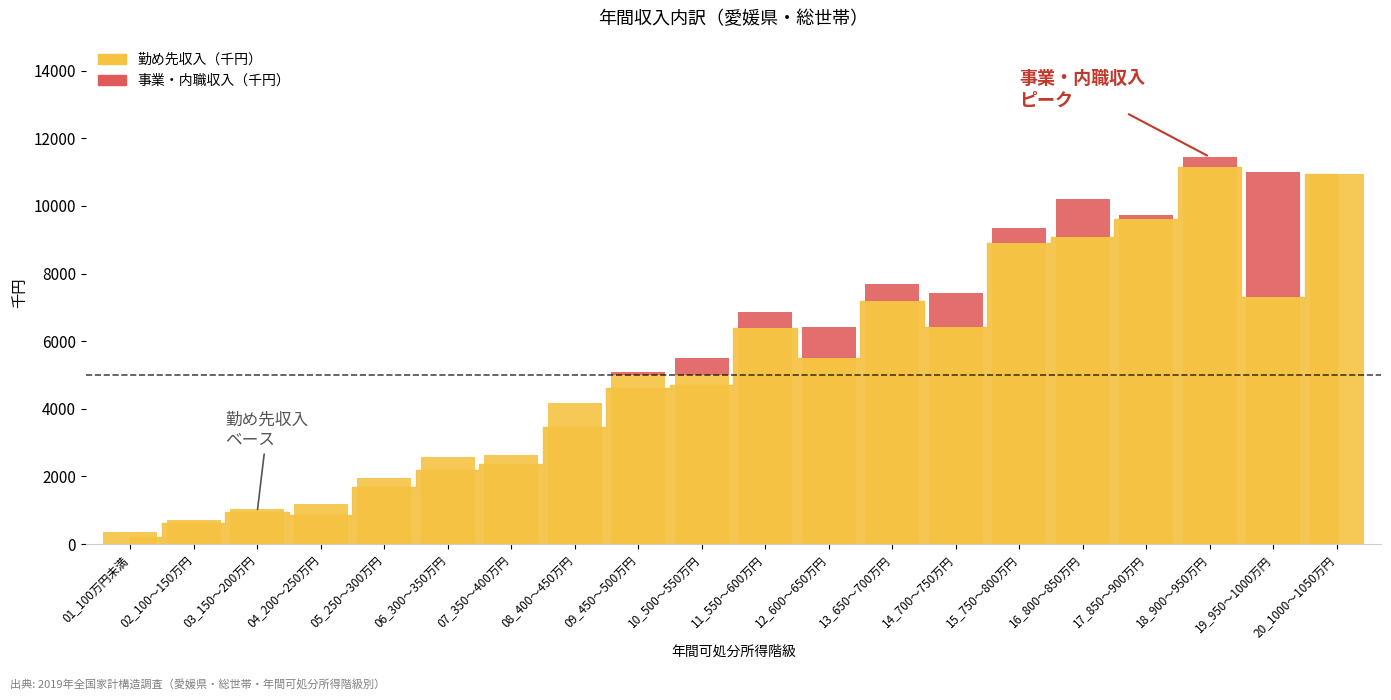

Rank the categories by value from lowest to highest.

01_100万円未満, 02_100～150万円, 04_200～250万円, 03_150～200万円, 05_250～300万円, 06_300～350万円, 07_350～400万円, 08_400～450万円, 09_450～500万円, 10_500～550万円, 12_600～650万円, 11_550～600万円, 14_700～750万円, 13_650～700万円, 19_950～1000万円, 15_750～800万円, 16_800～850万円, 17_850～900万円, 20_1000～1050万円, 18_900～950万円